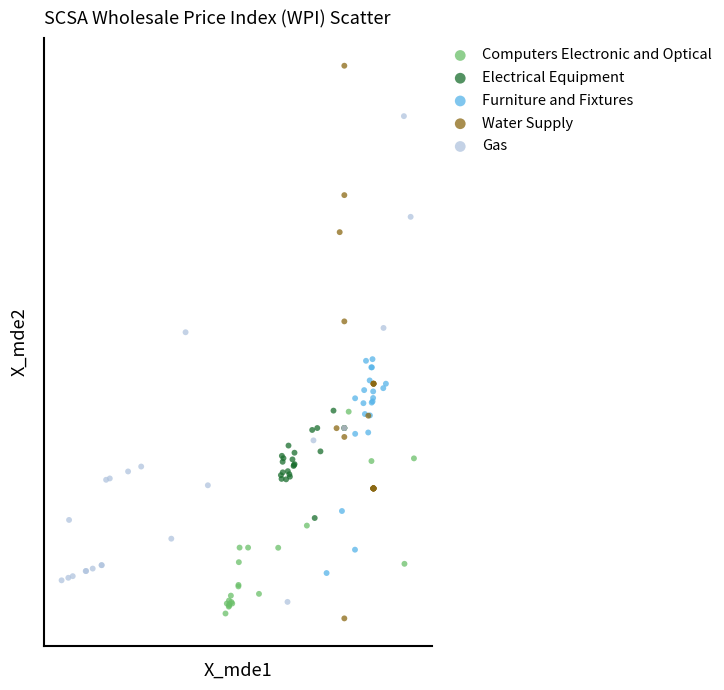

What are all the series names shown in the legend?

Computers Electronic and Optical, Electrical Equipment, Furniture and Fixtures, Water Supply, Gas